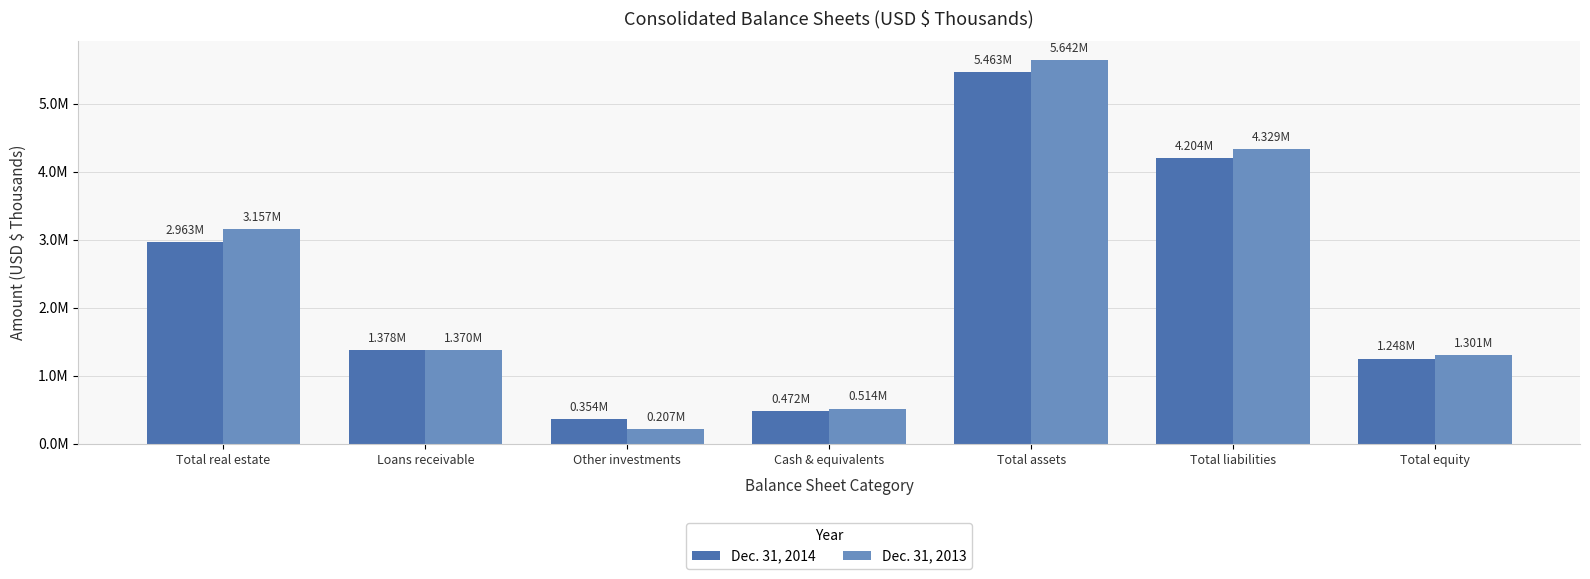

Where is Dec. 31, 2013 nearest to the value 2924610?

Total real estate